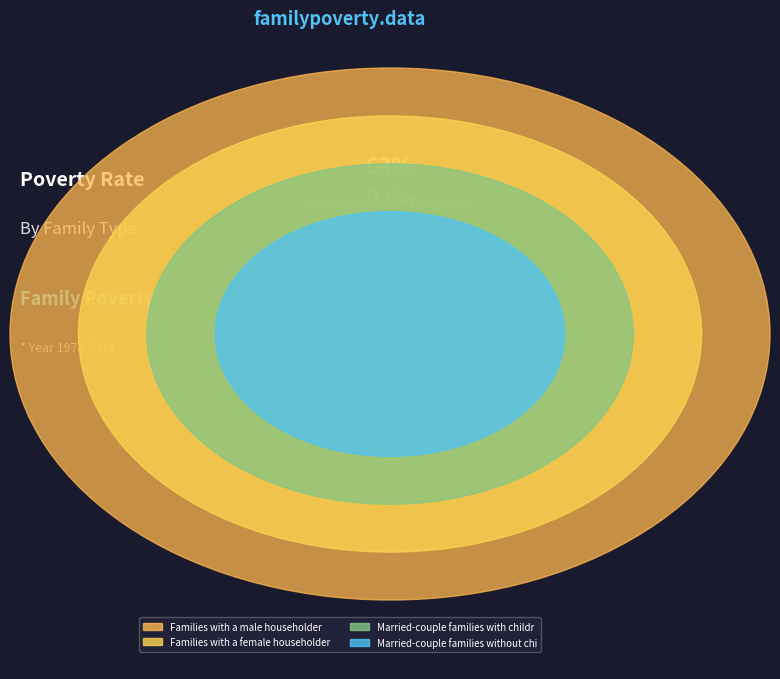

What percentage is the Married-couple families without children slice, to the nearest percent?

6%